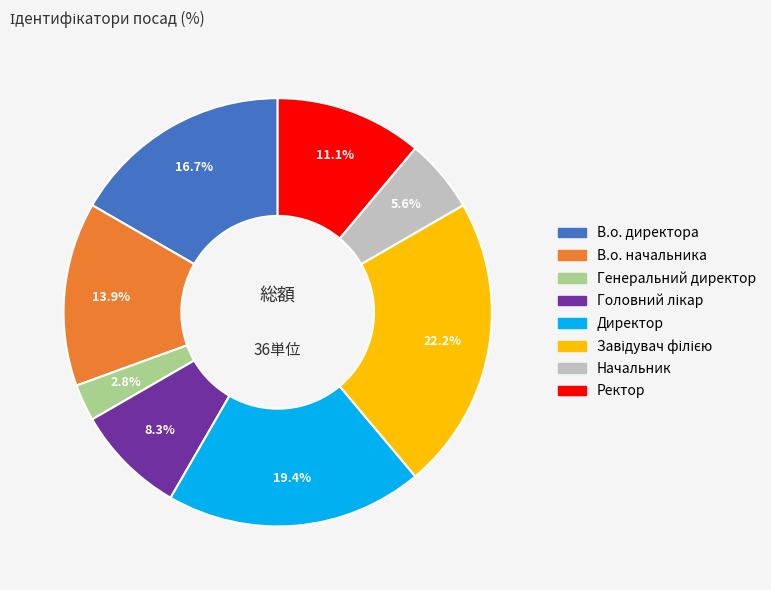

What portion of the pie excludes Ректор?

88.9%